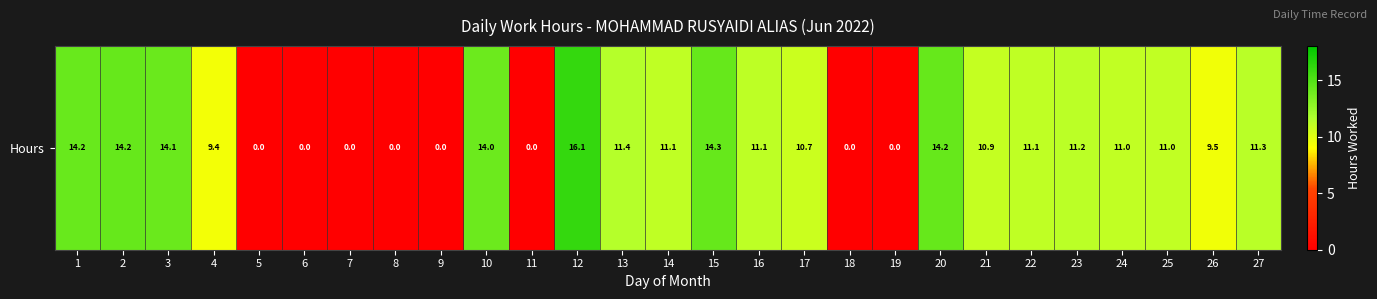

What is the average value?

8.6